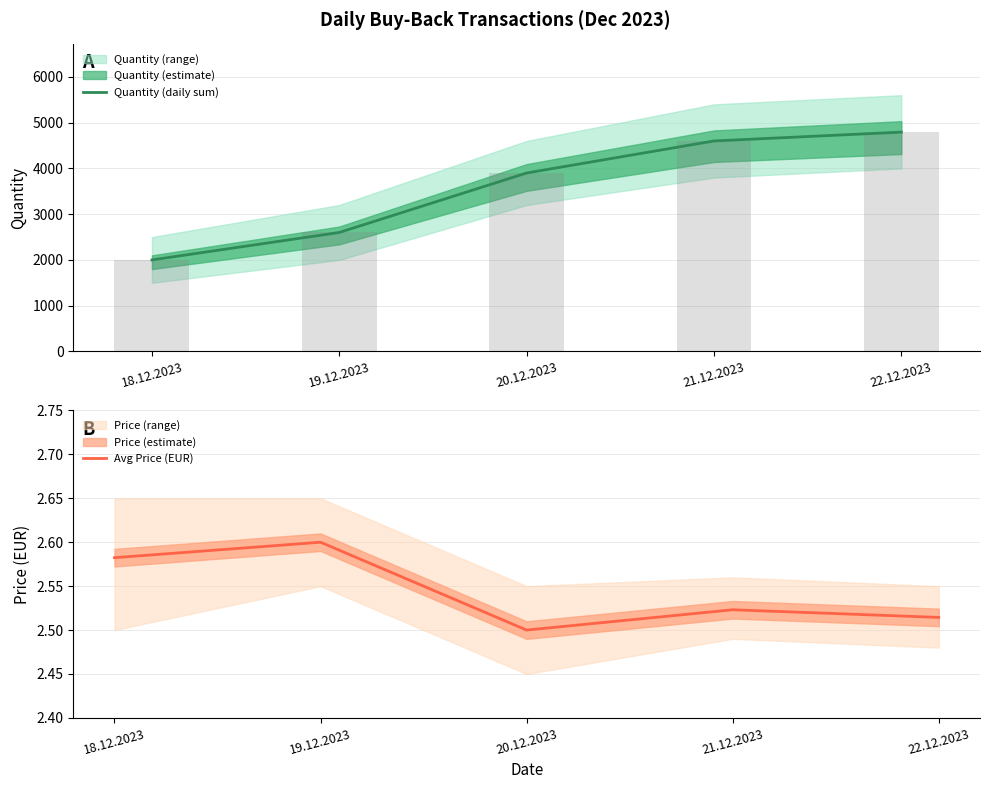

At which label is Quantity (daily sum) closest to 3396?

20.12.2023